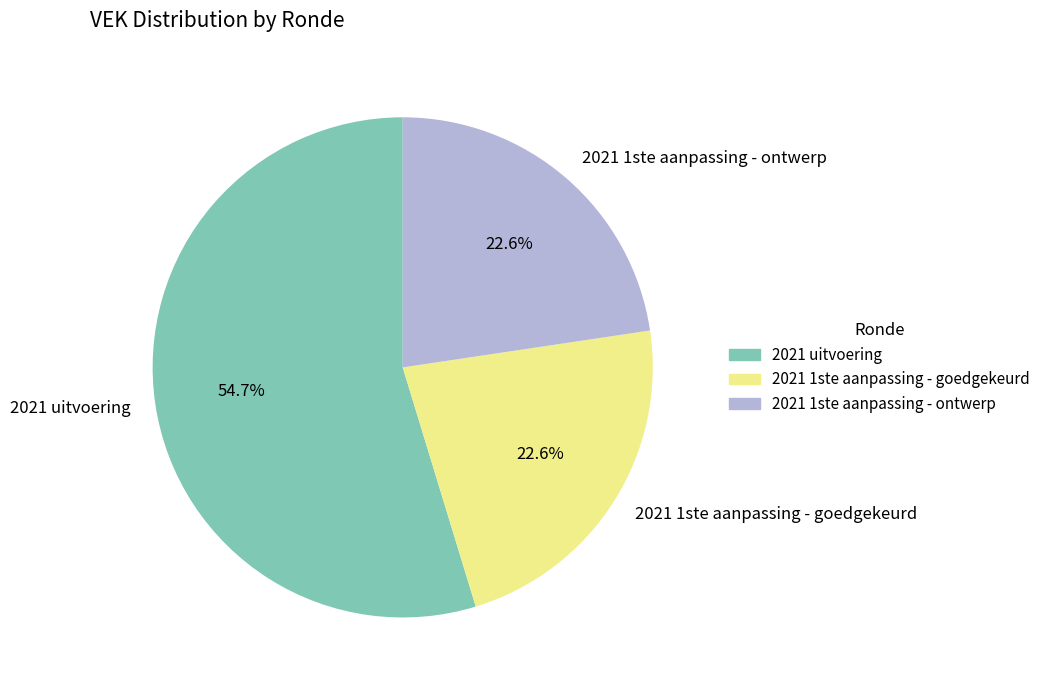

Which slice is the largest?

2021 uitvoering